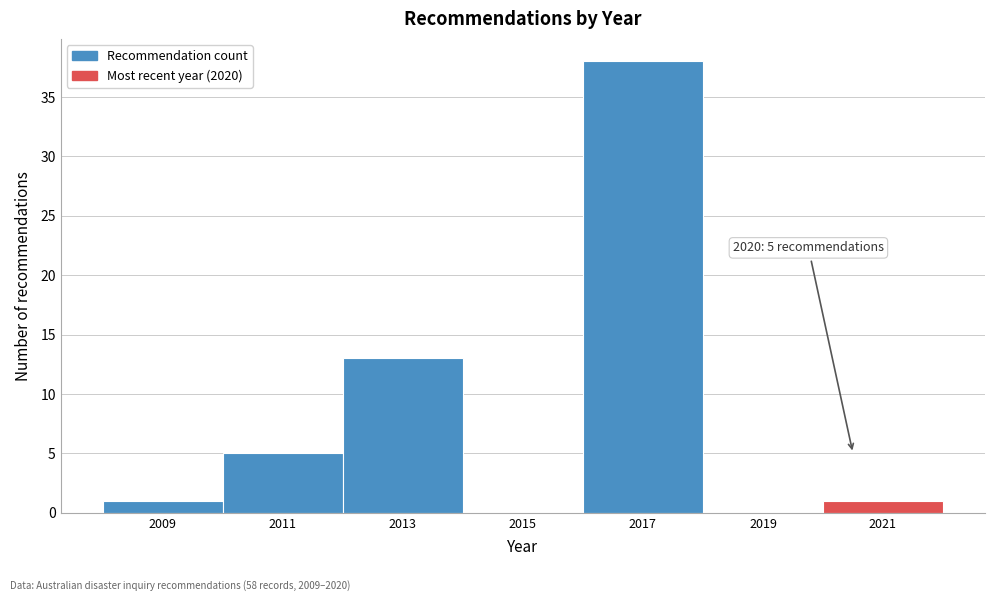

Which range on the x-axis has the tallest bar?

2016 to 2018